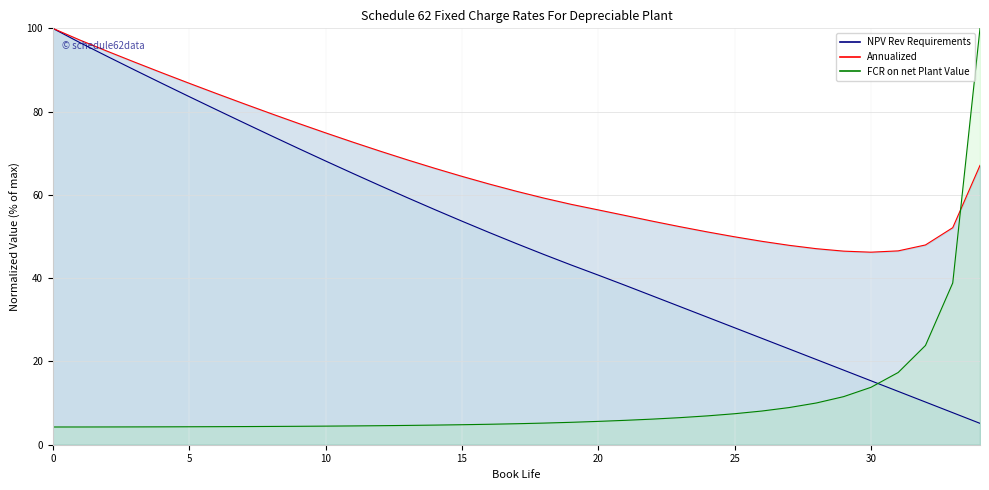

At how many categories does at least one series exceed 75?

11